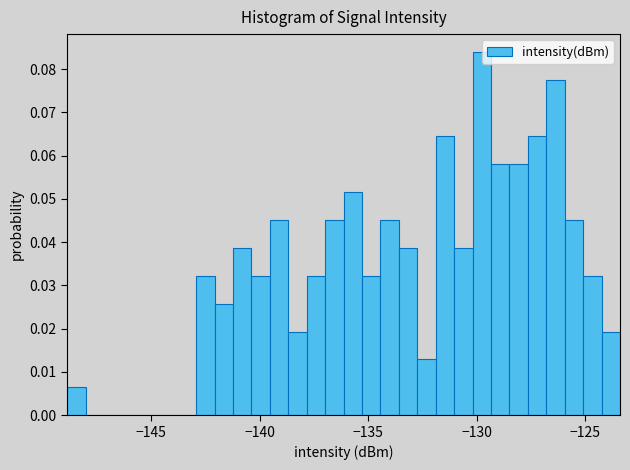

Read against the x-axis, roughly where is the centre of the tallest bar?

-130.0